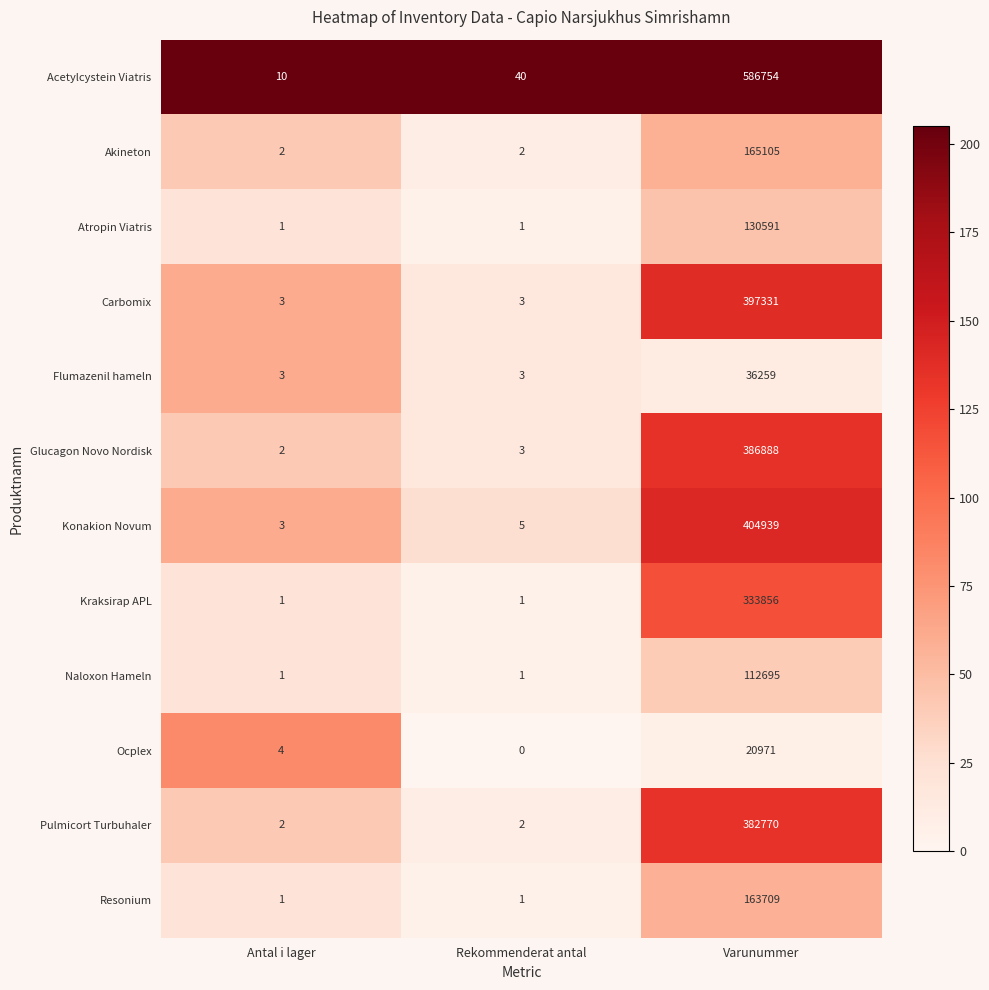

At how many categories does at least one series exceed 68?

1